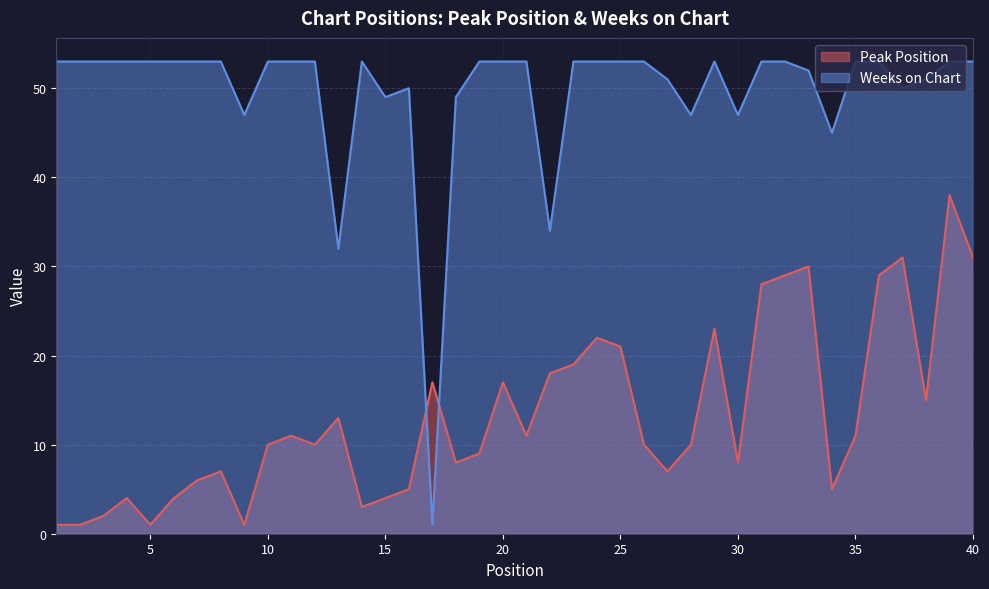

How many series are shown in this chart?

2